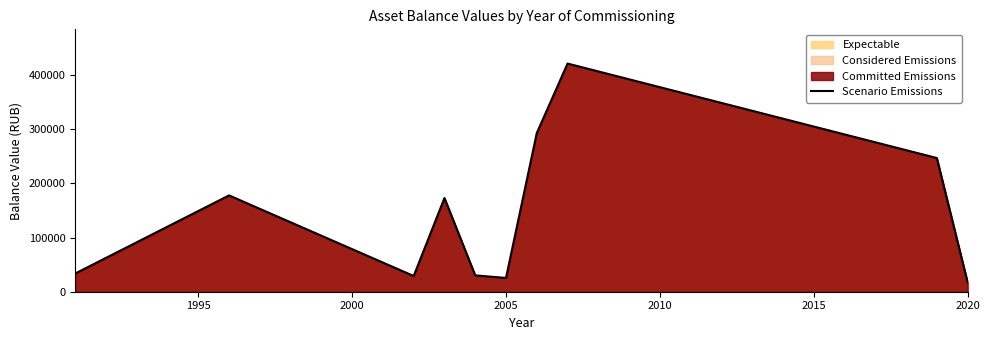

What is the difference between the maximum and minimum values?

404350.0